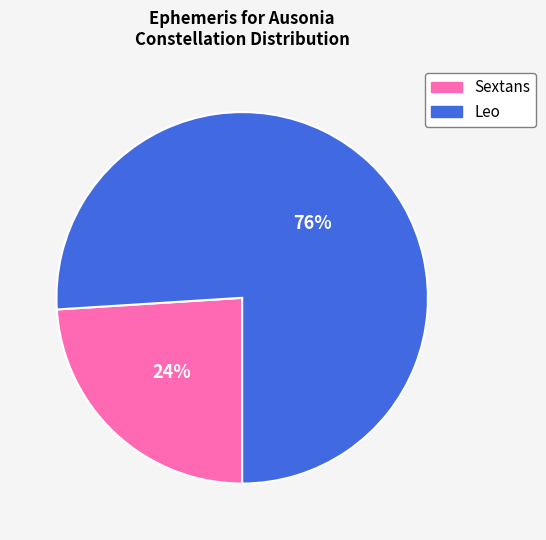

Which has a higher value, Sextans or Leo?

Leo